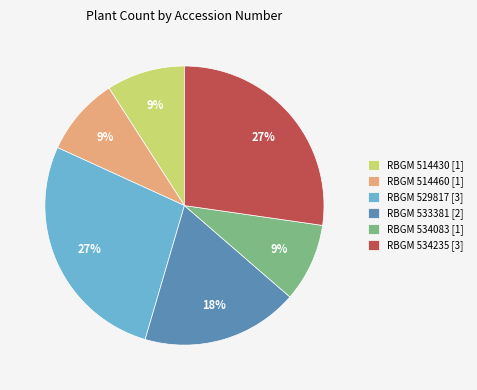

To the nearest percent, what percentage of the pie is RBGM 534083 [1]?

9%